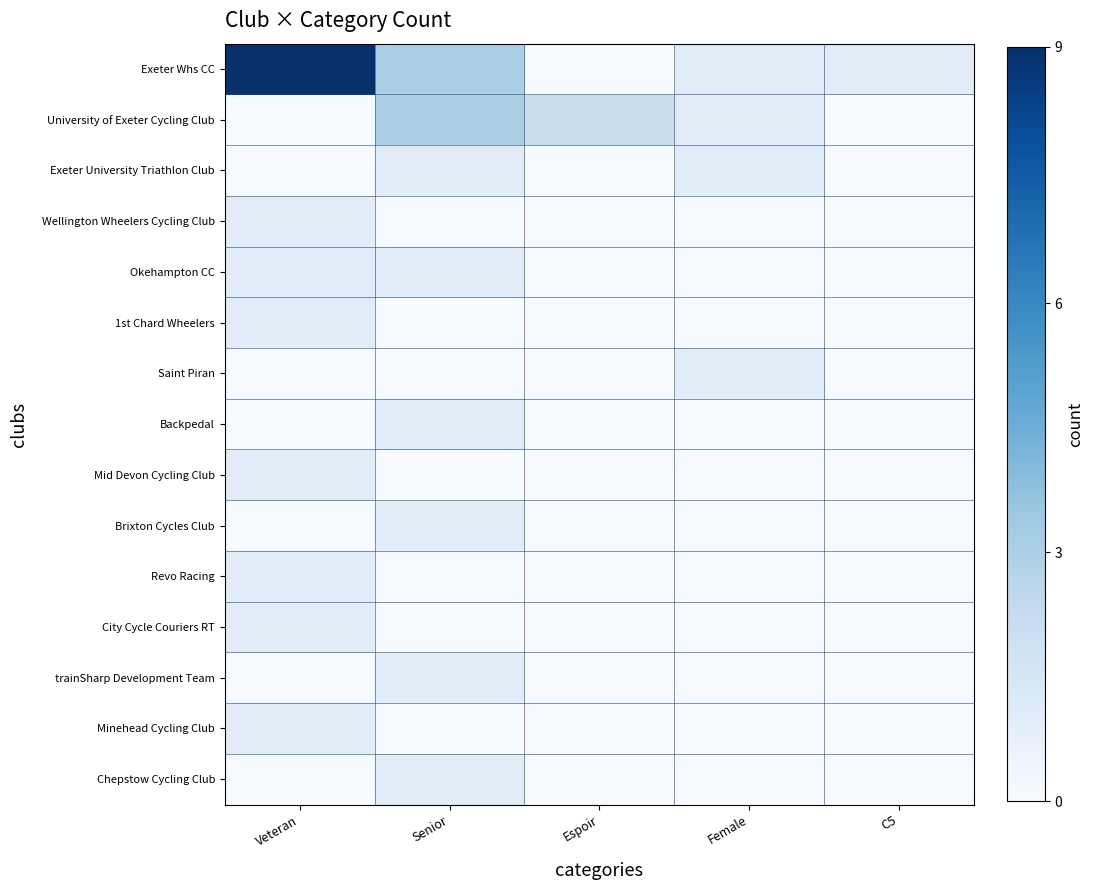

Reading left to right, transcribe all the data shown in this chart.

Exeter Whs CC: Veteran=1.0	Senior=0.3	Espoir=0.0	Female=0.1	C5=0.1
University of Exeter Cycling Club: Veteran=0.0	Senior=0.3	Espoir=0.2	Female=0.1	C5=0.0
Exeter University Triathlon Club: Veteran=0.0	Senior=0.1	Espoir=0.0	Female=0.1	C5=0.0
Wellington Wheelers Cycling Club: Veteran=0.1	Senior=0.0	Espoir=0.0	Female=0.0	C5=0.0
Okehampton CC: Veteran=0.1	Senior=0.1	Espoir=0.0	Female=0.0	C5=0.0
1st Chard Wheelers: Veteran=0.1	Senior=0.0	Espoir=0.0	Female=0.0	C5=0.0
Saint Piran: Veteran=0.0	Senior=0.0	Espoir=0.0	Female=0.1	C5=0.0
Backpedal: Veteran=0.0	Senior=0.1	Espoir=0.0	Female=0.0	C5=0.0
Mid Devon Cycling Club: Veteran=0.1	Senior=0.0	Espoir=0.0	Female=0.0	C5=0.0
Brixton Cycles Club: Veteran=0.0	Senior=0.1	Espoir=0.0	Female=0.0	C5=0.0
Revo Racing: Veteran=0.1	Senior=0.0	Espoir=0.0	Female=0.0	C5=0.0
City Cycle Couriers RT: Veteran=0.1	Senior=0.0	Espoir=0.0	Female=0.0	C5=0.0
trainSharp Development Team: Veteran=0.0	Senior=0.1	Espoir=0.0	Female=0.0	C5=0.0
Minehead Cycling Club: Veteran=0.1	Senior=0.0	Espoir=0.0	Female=0.0	C5=0.0
Chepstow Cycling Club: Veteran=0.0	Senior=0.1	Espoir=0.0	Female=0.0	C5=0.0